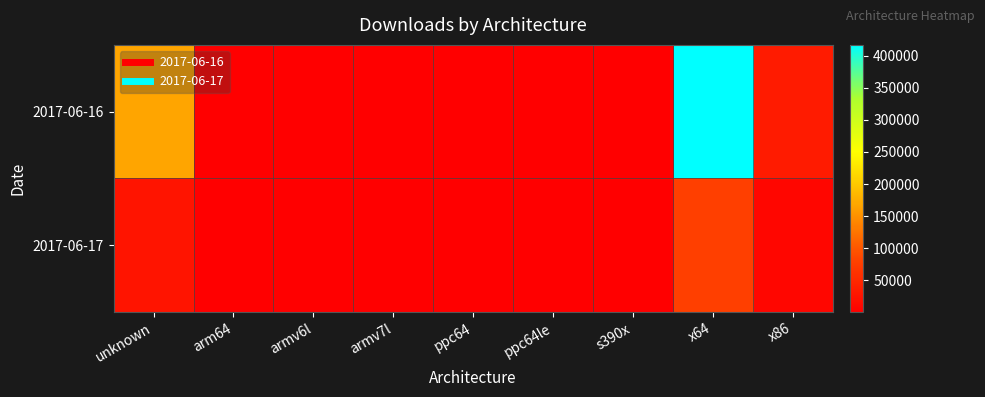

Which has a higher value, x86 or armv6l?

x86